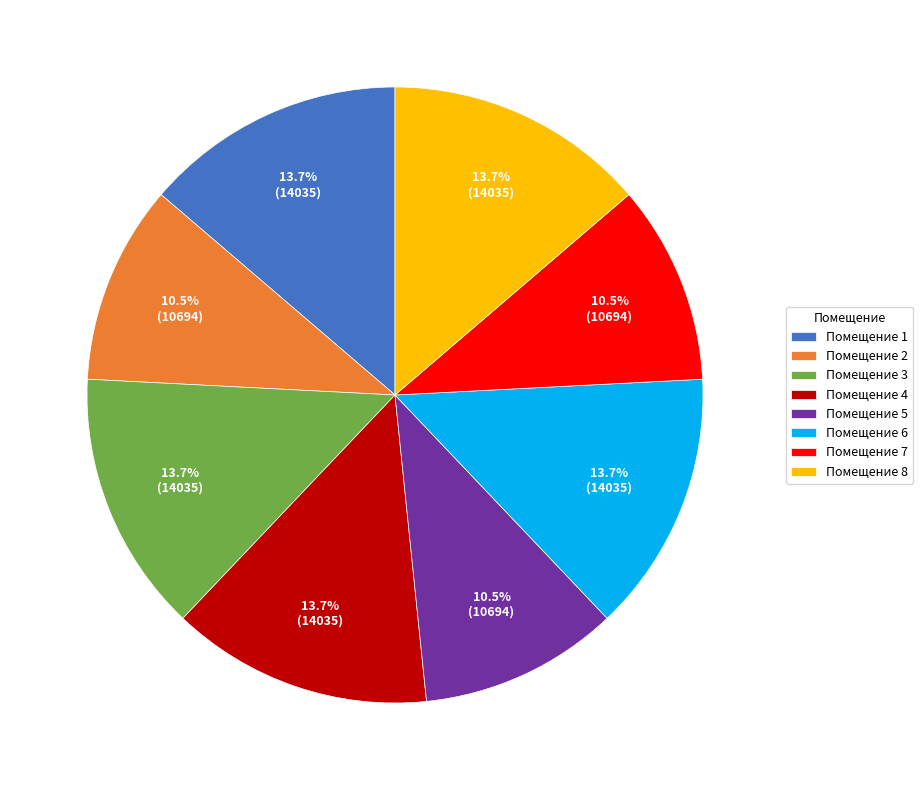

Does Помещение 1 account for over 50% of the chart?

No